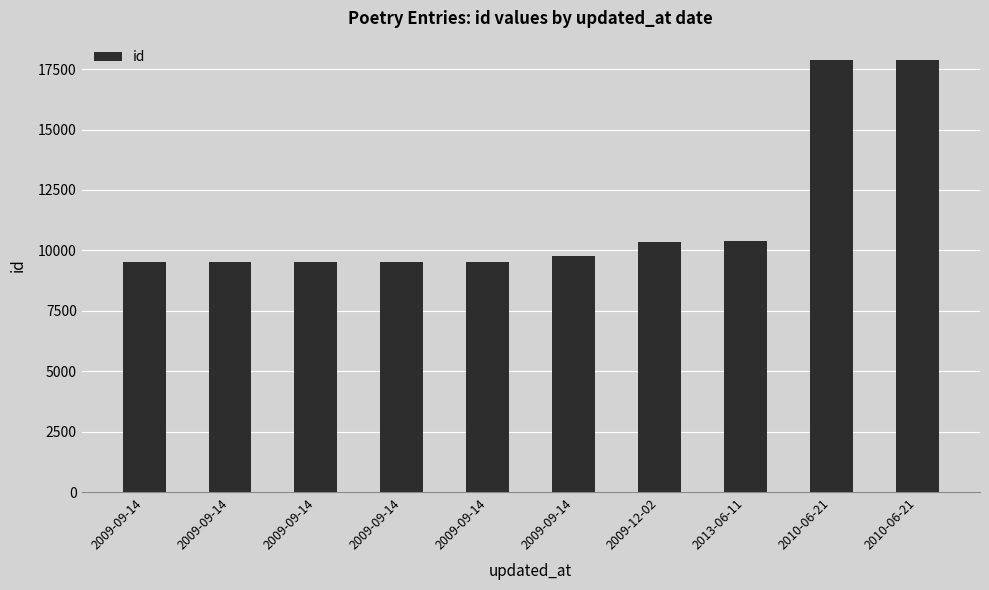

The value at 2010-06-21 is 17895. True or false?

True